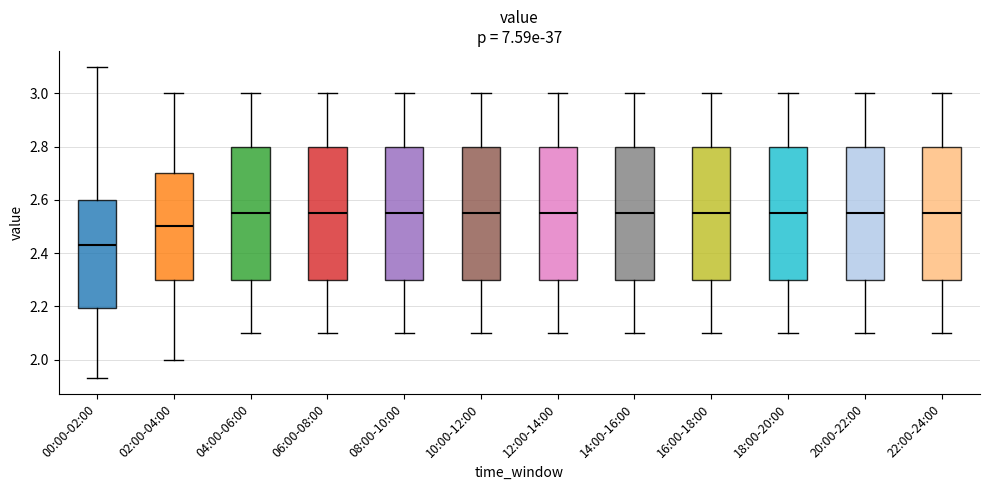

Reading left to right, read every box against the y-axis: the position of its median line, the range the box covers, and the ends of its whiskers. The values are not printed on the chart, so give them approximately, as read against the axis.

00:00-02:00: median 2.44, box 2.20 to 2.60, whiskers 1.94 to 3.10
02:00-04:00: median 2.50, box 2.30 to 2.70, whiskers 2.00 to 3.00
04:00-06:00: median 2.56, box 2.30 to 2.80, whiskers 2.10 to 3.00
06:00-08:00: median 2.56, box 2.30 to 2.80, whiskers 2.10 to 3.00
08:00-10:00: median 2.56, box 2.30 to 2.80, whiskers 2.10 to 3.00
10:00-12:00: median 2.56, box 2.30 to 2.80, whiskers 2.10 to 3.00
12:00-14:00: median 2.56, box 2.30 to 2.80, whiskers 2.10 to 3.00
14:00-16:00: median 2.56, box 2.30 to 2.80, whiskers 2.10 to 3.00
16:00-18:00: median 2.56, box 2.30 to 2.80, whiskers 2.10 to 3.00
18:00-20:00: median 2.56, box 2.30 to 2.80, whiskers 2.10 to 3.00
20:00-22:00: median 2.56, box 2.30 to 2.80, whiskers 2.10 to 3.00
22:00-24:00: median 2.56, box 2.30 to 2.80, whiskers 2.10 to 3.00